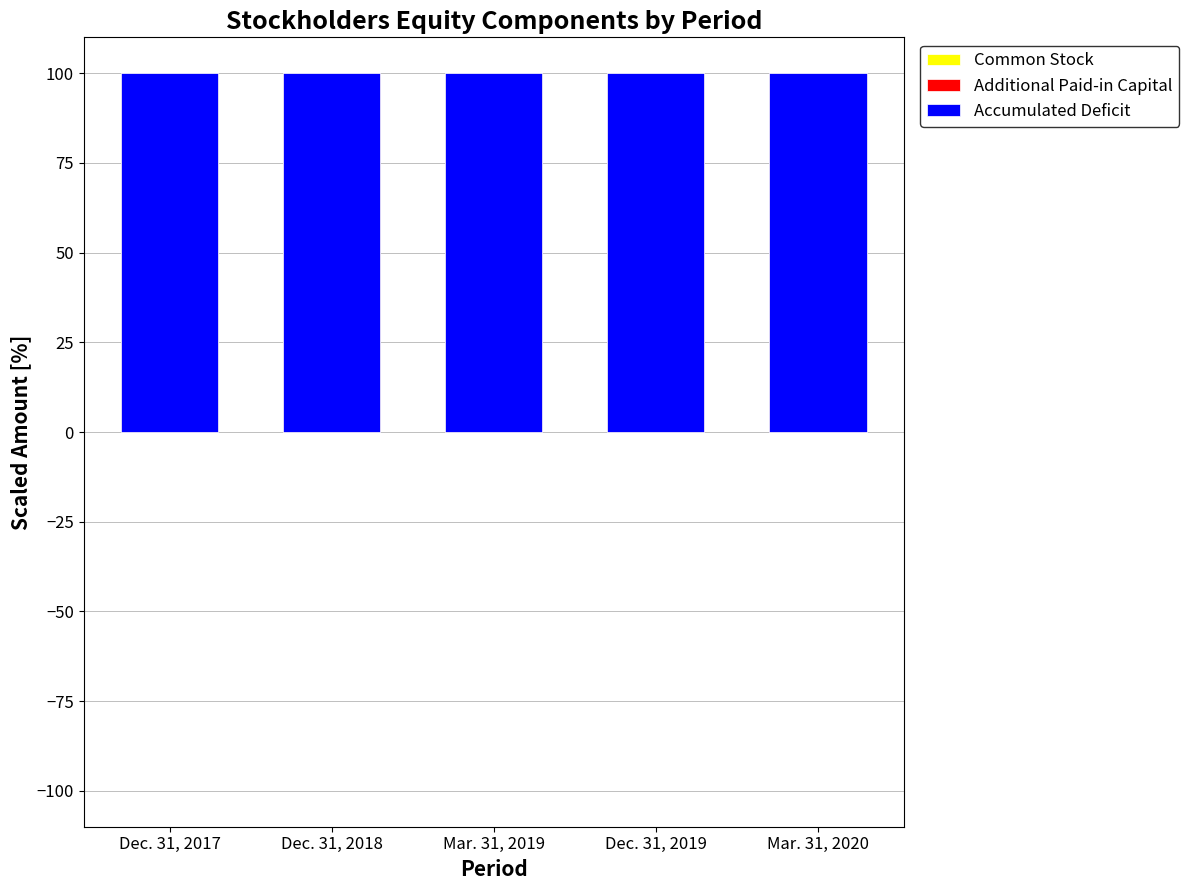

What is the sum of the Additional Paid-in Capital values at Mar. 31, 2019 and Mar. 31, 2020?

200.0